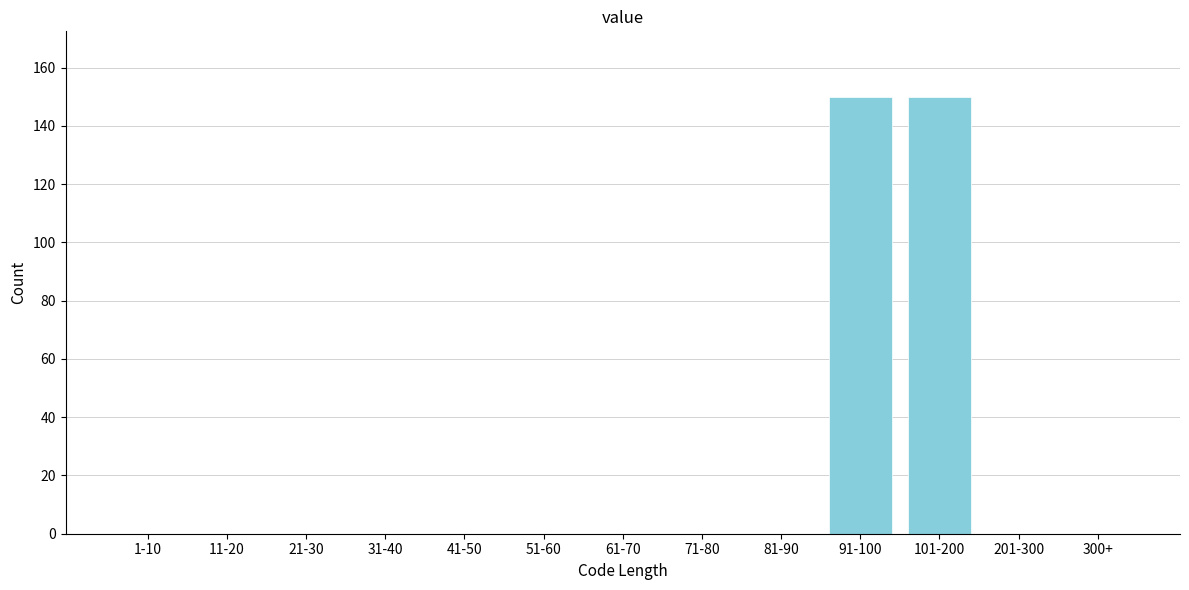

Reading left to right, extract all data points from this chart.

1-10=0	11-20=0	21-30=0	31-40=0	41-50=0	51-60=0	61-70=0	71-80=0	81-90=0	91-100=150	101-200=150	201-300=0	300+=0